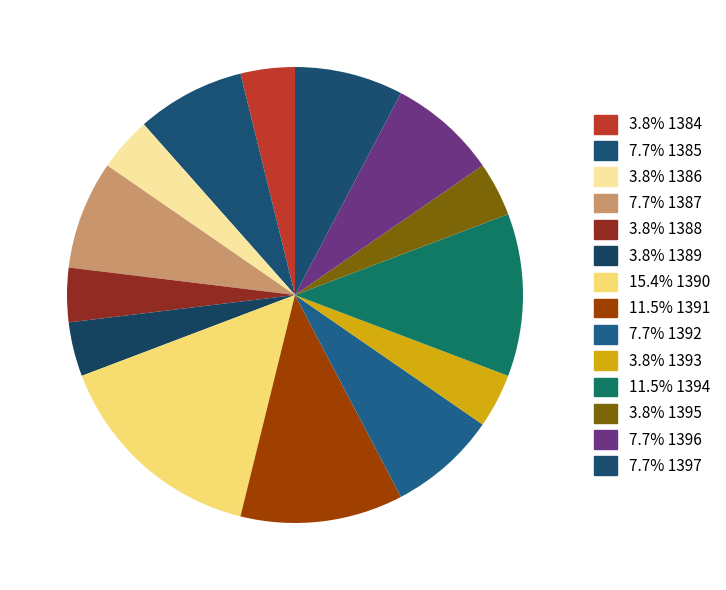

How many slices are in this pie chart?

14